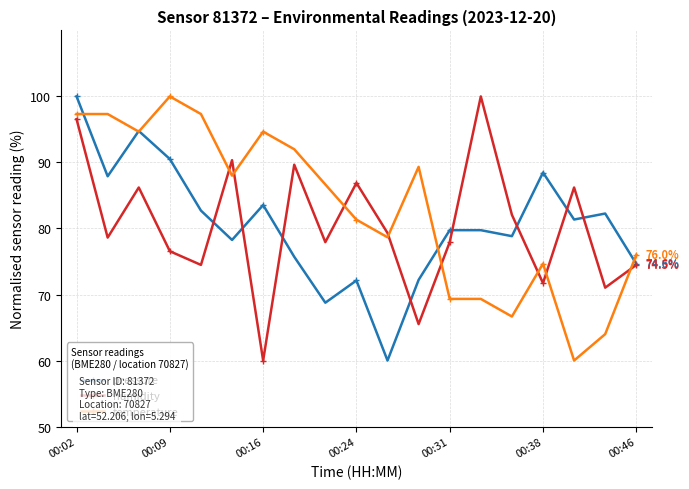

True or false: temperature has more than 0 interior local peaks.

True